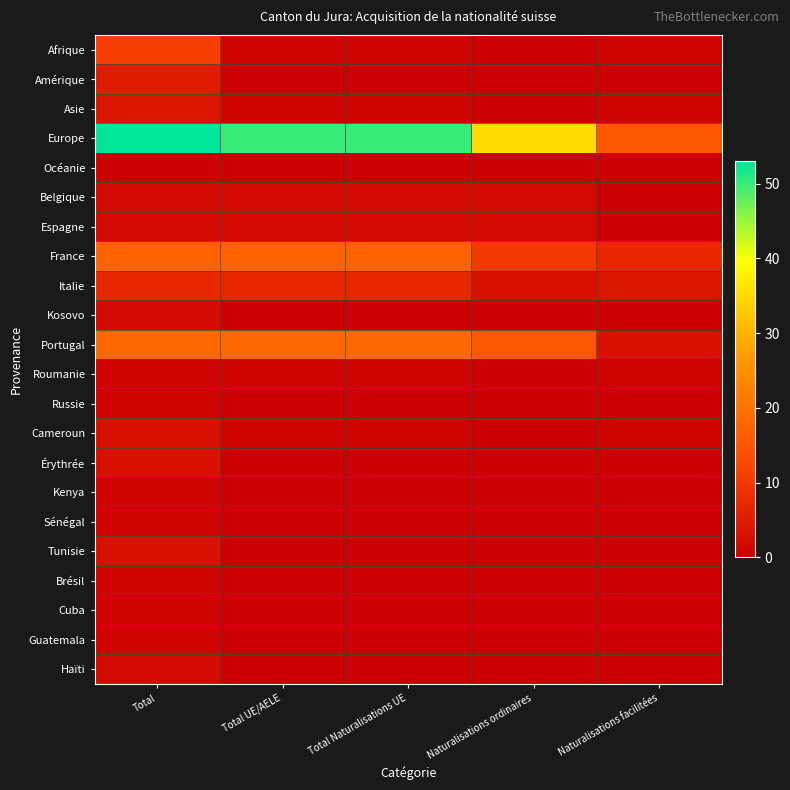

Between Naturalisations ordinaires and Total Naturalisations UE, which is larger?

Total Naturalisations UE